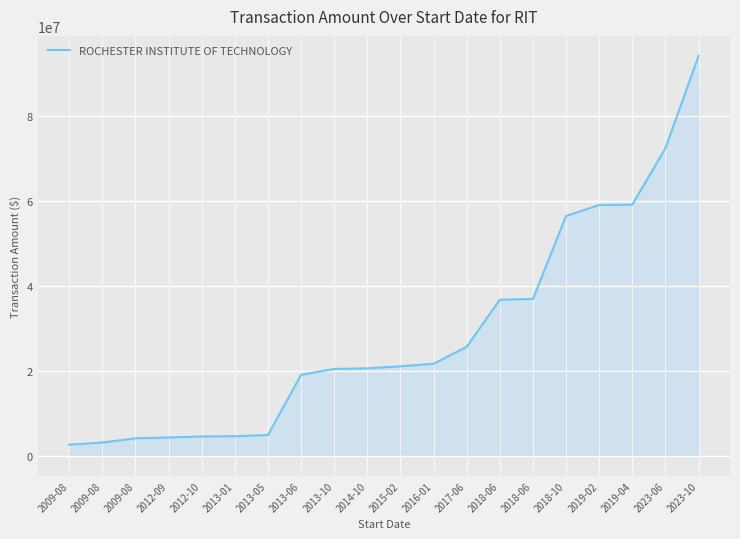

How many series are shown in this chart?

1